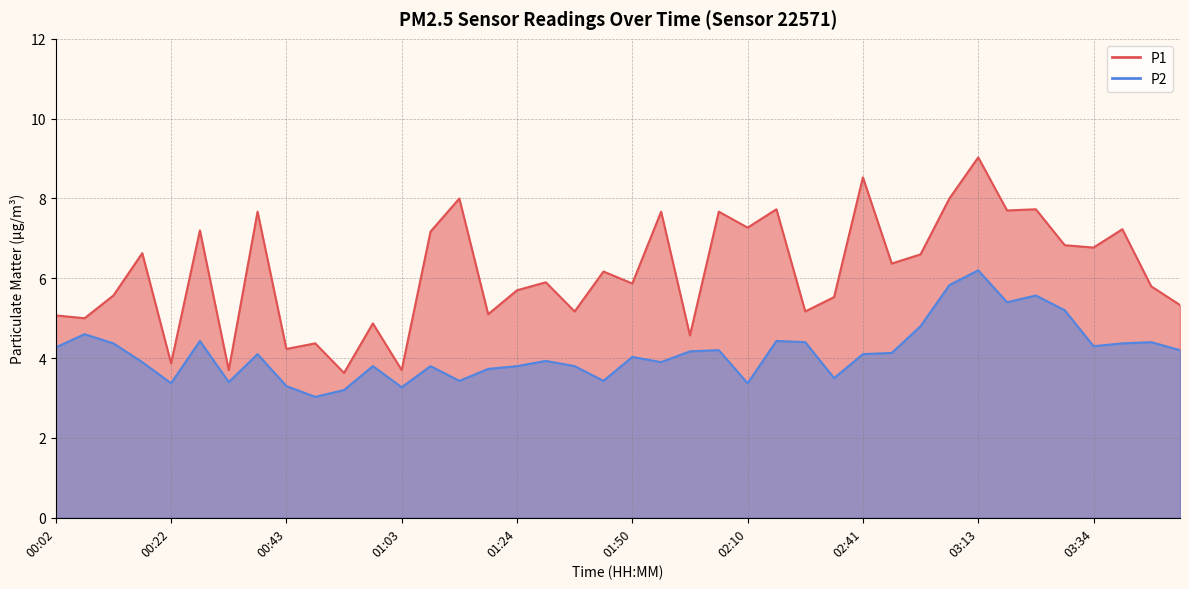

What is the difference between the P1 values at 03:08 and 01:39?

1.8